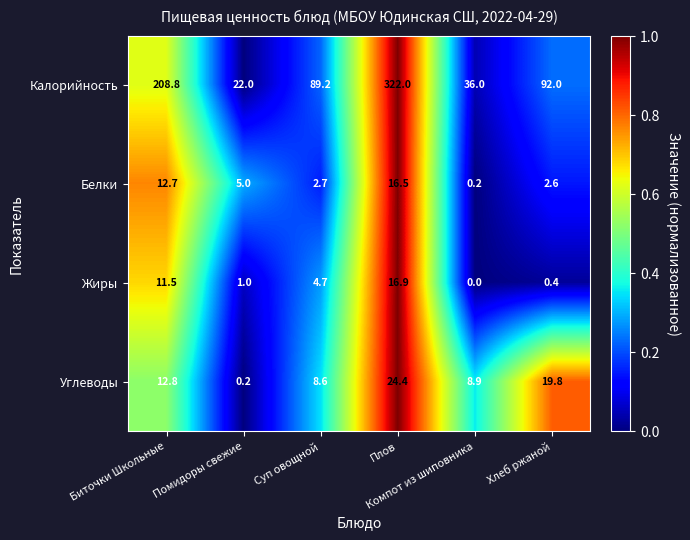

Rank the series by their maximum value, from lowest to highest.

Белки, Жиры, Углеводы, Калорийность